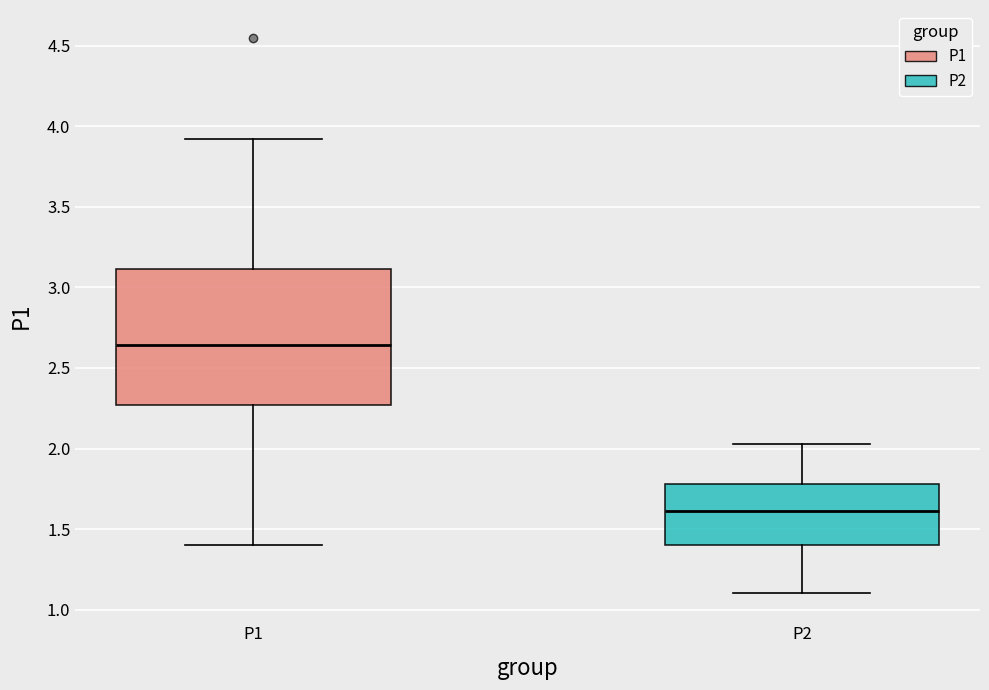

Where is the lower edge of the box for P1 on the y-axis? The values are not printed on the chart, so give them approximately, as read against the axis.

2.25